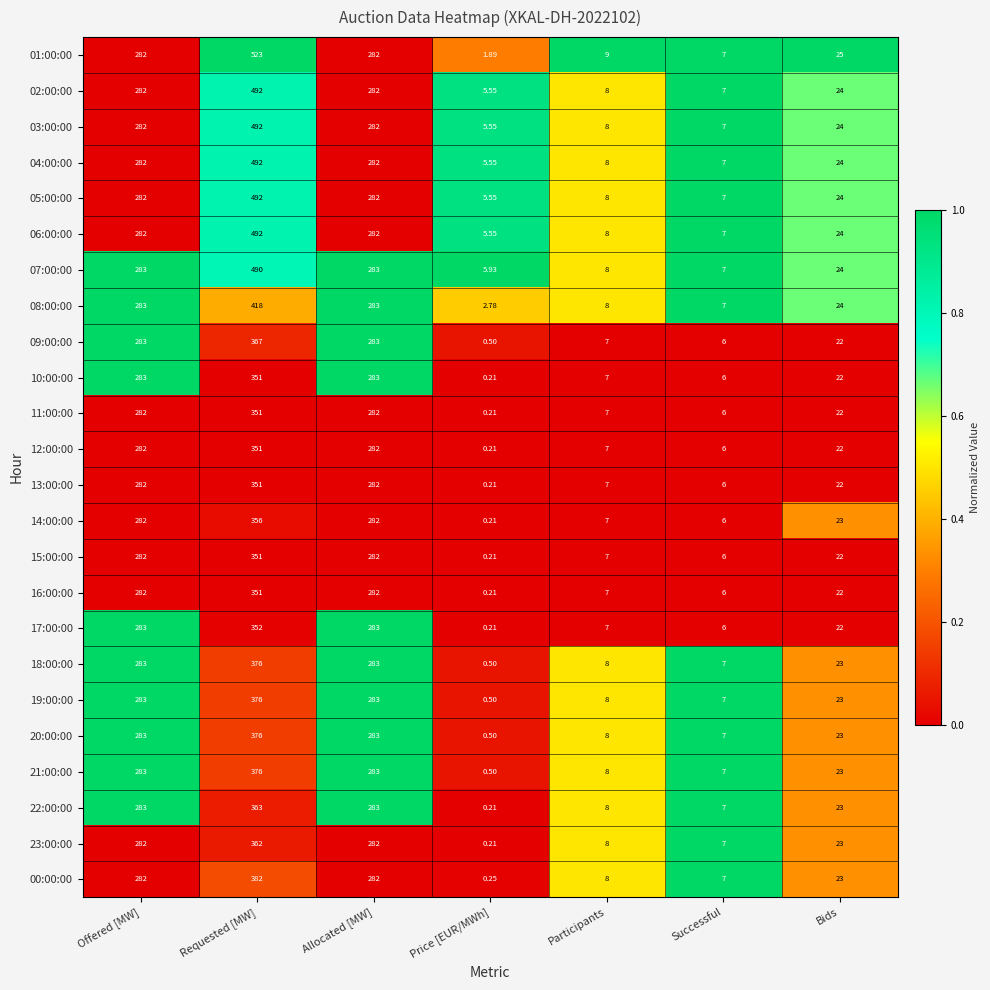

At which category is the sum across all series the highest?

Requested [MW]